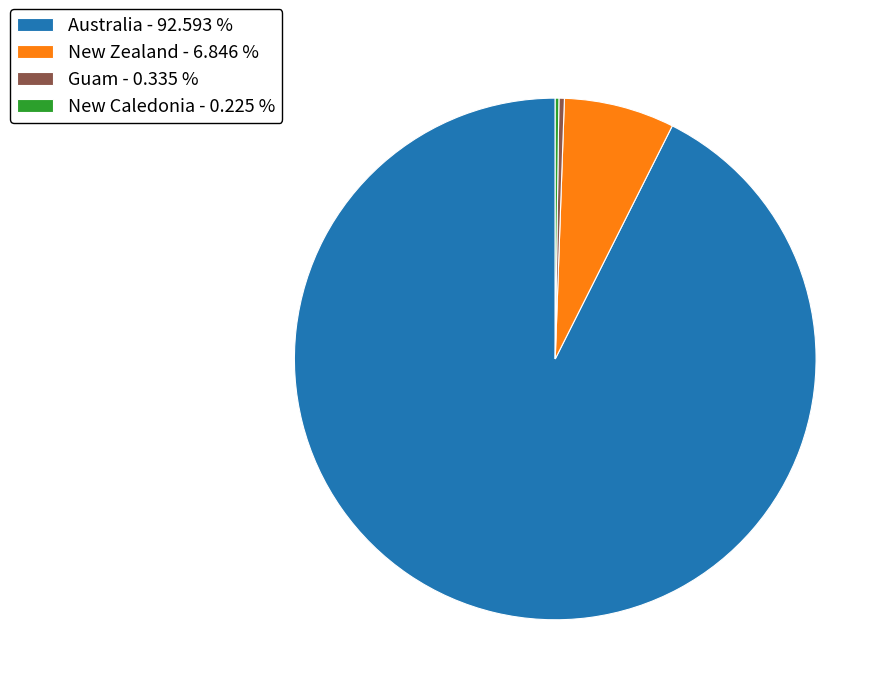

Which has a higher value, Guam - 0.335 % or New Zealand - 6.846 %?

New Zealand - 6.846 %